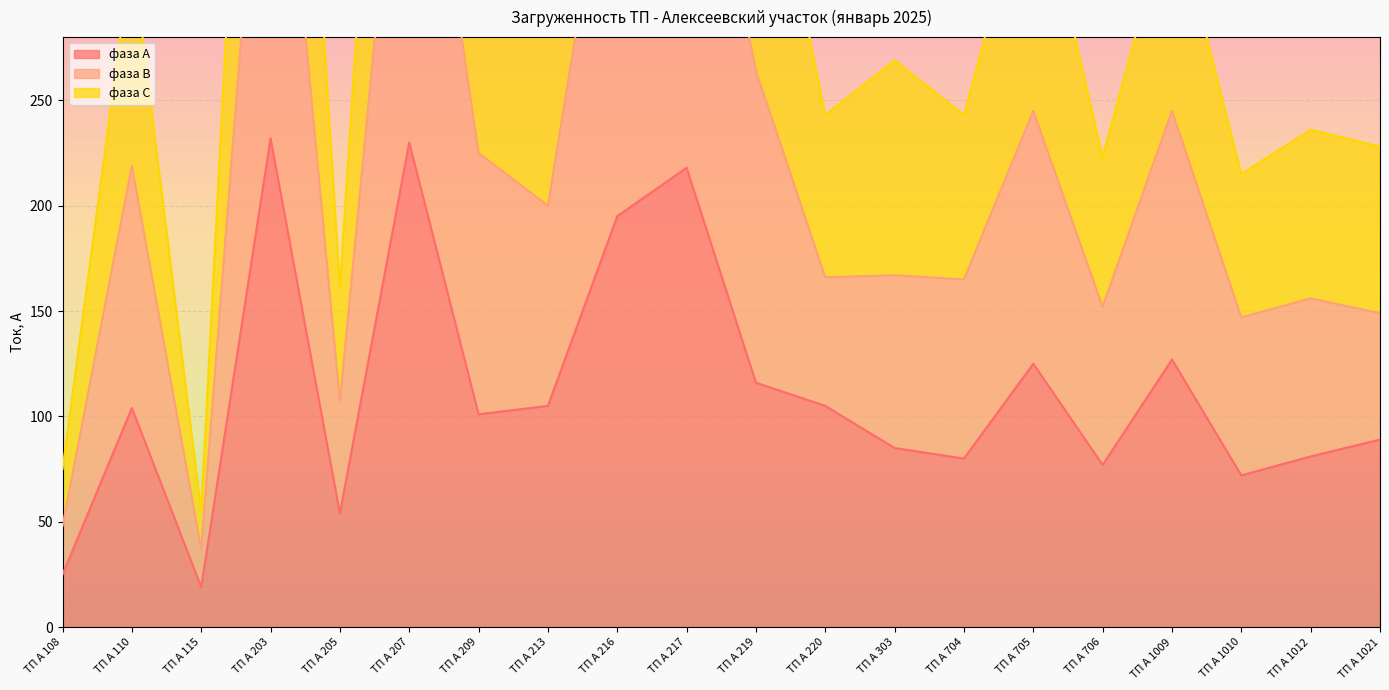

In фаза С, how many points are lower than both neighbors (excluding endpoints)?

7